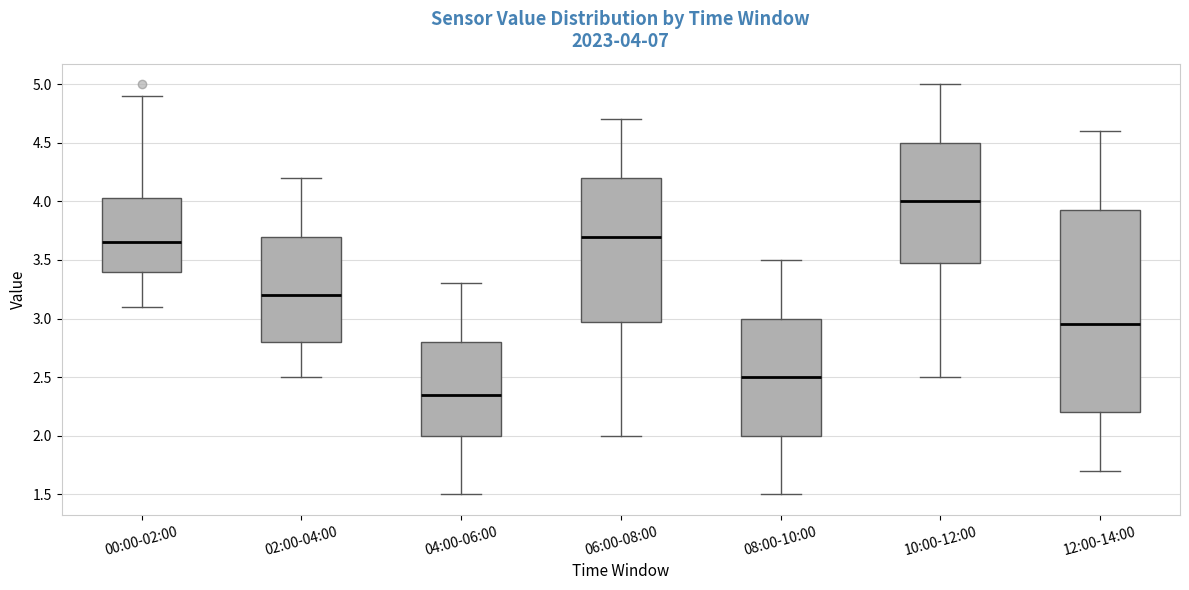

Which box is the tallest, from its lower edge to its upper edge?

12:00-14:00